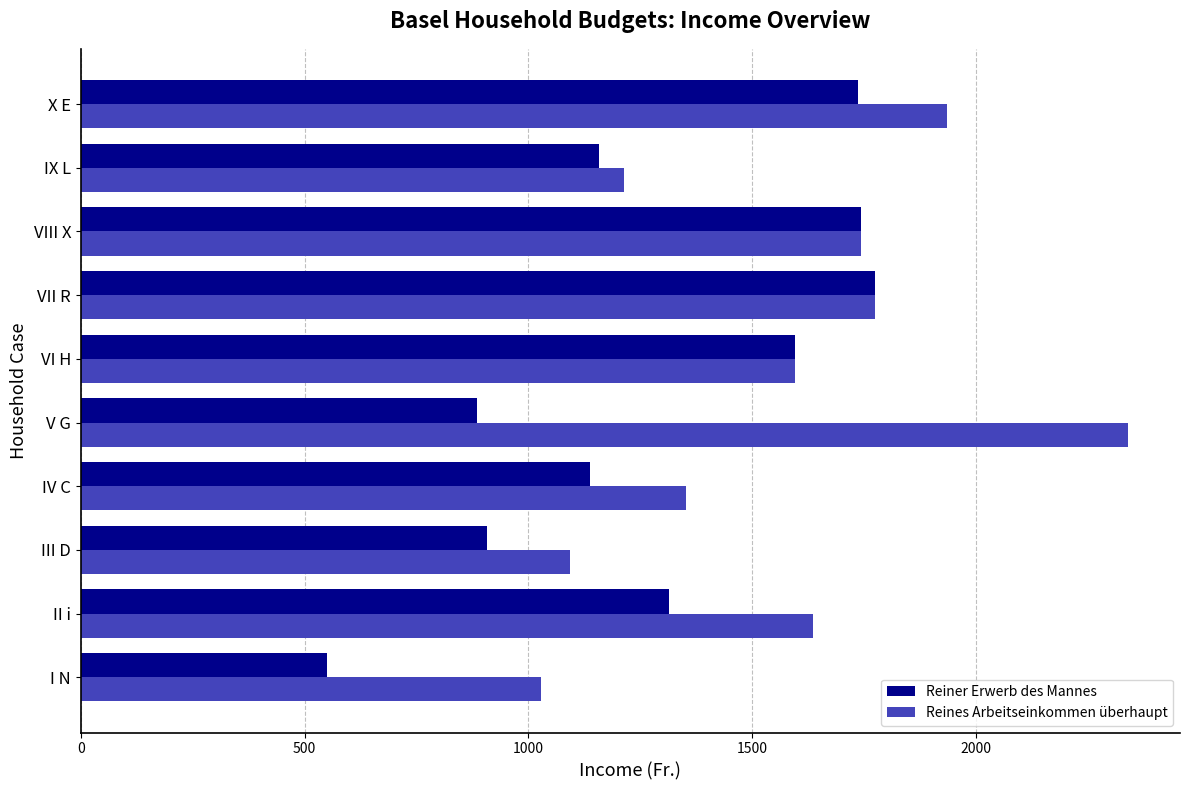

Is it true that Reiner Erwerb des Mannes equals 508.8 at III D?

False